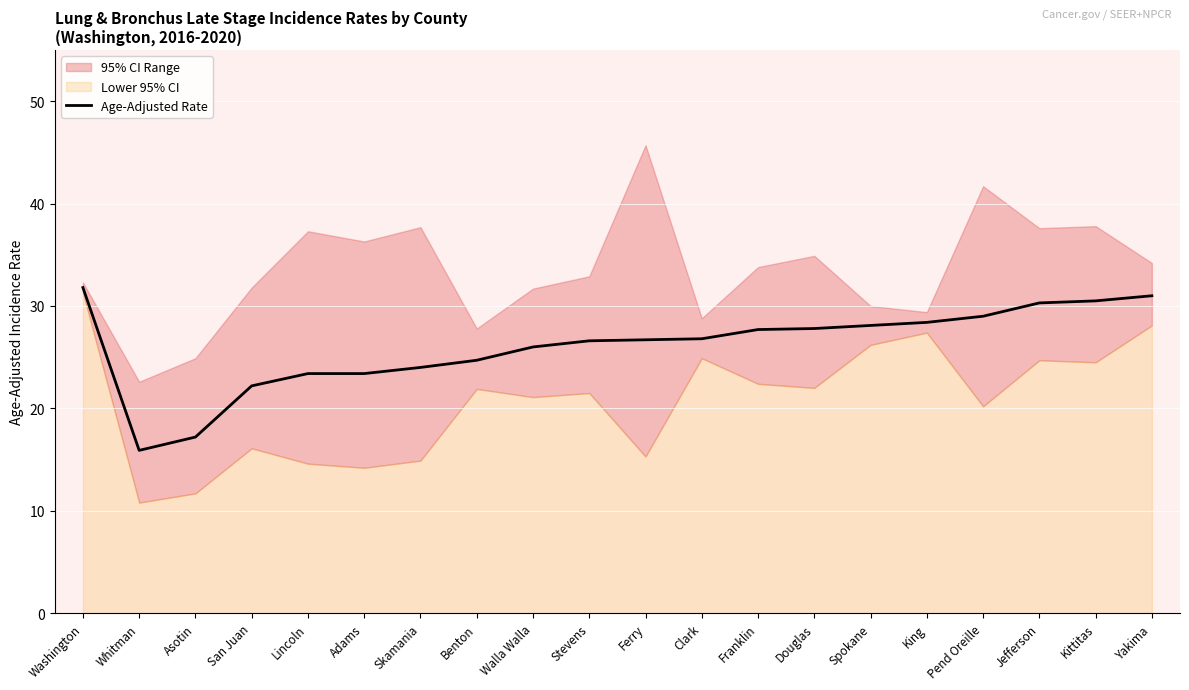

How many lines are shown in the chart?

1